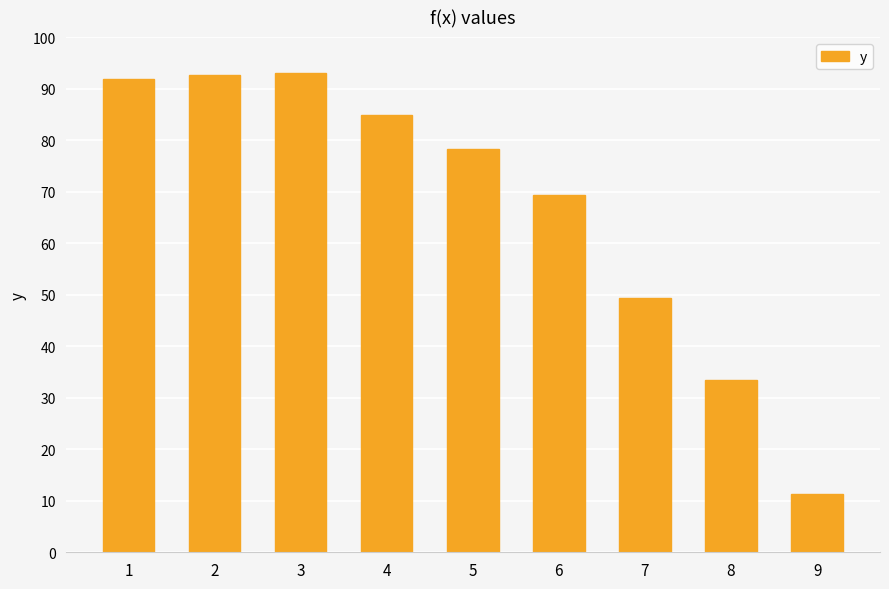

True or false: the data shows 93.0 at 3.

True